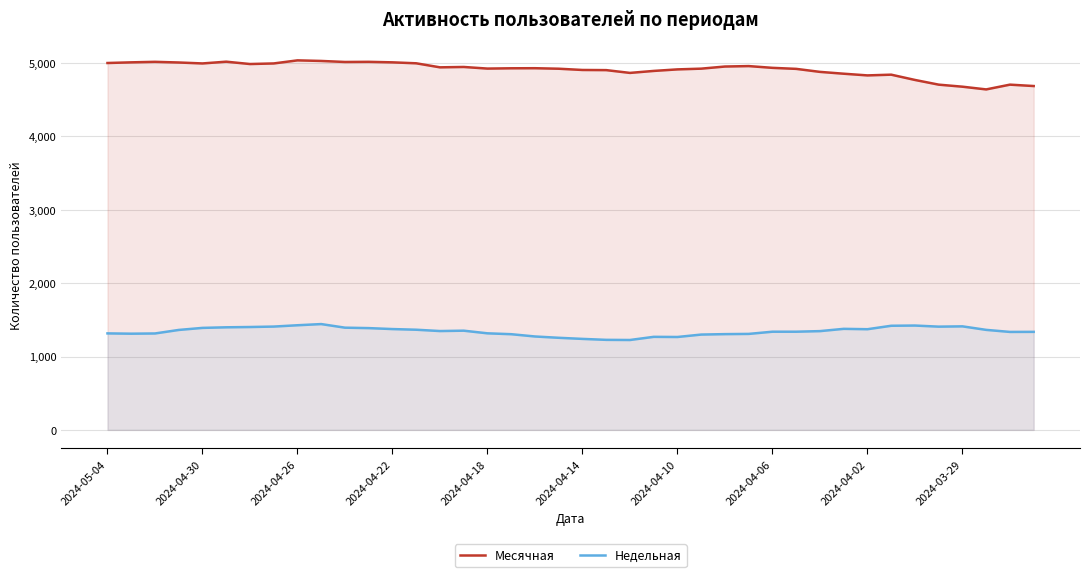

At 2024-04-18, list the series in order from smallest to largest.

Недельная, Месячная